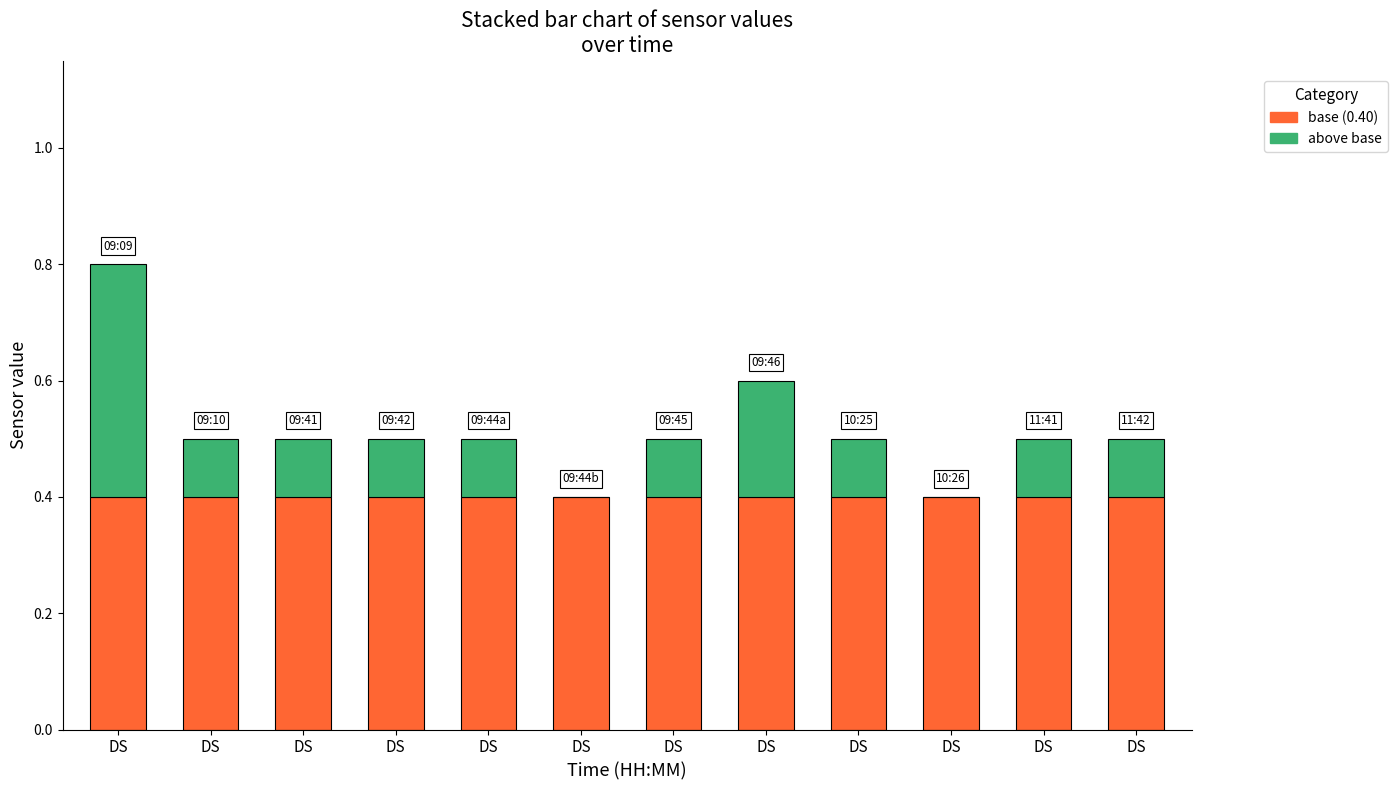

What are all the series names shown in the legend?

base (0.40), above base